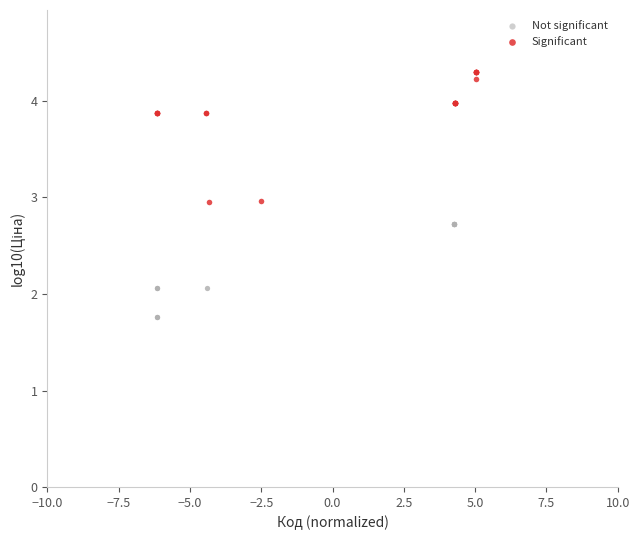

Which series contains the highest Y value?

Significant